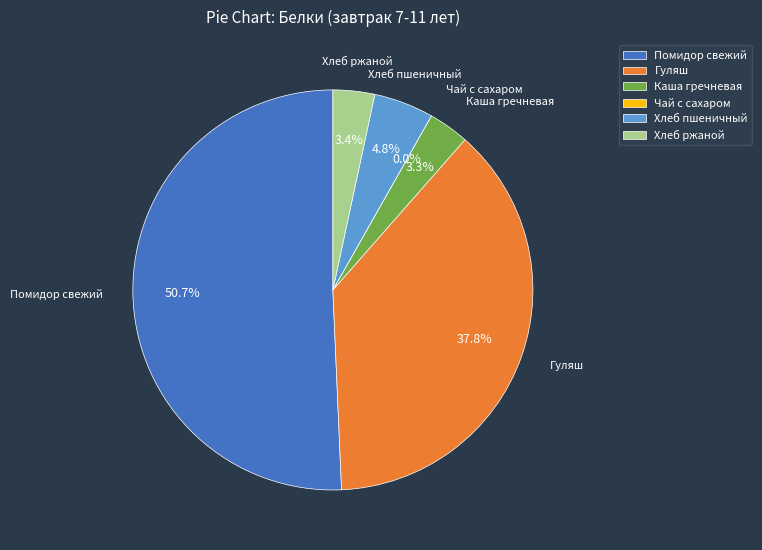

What is the largest slice in the pie chart?

Помидор свежий